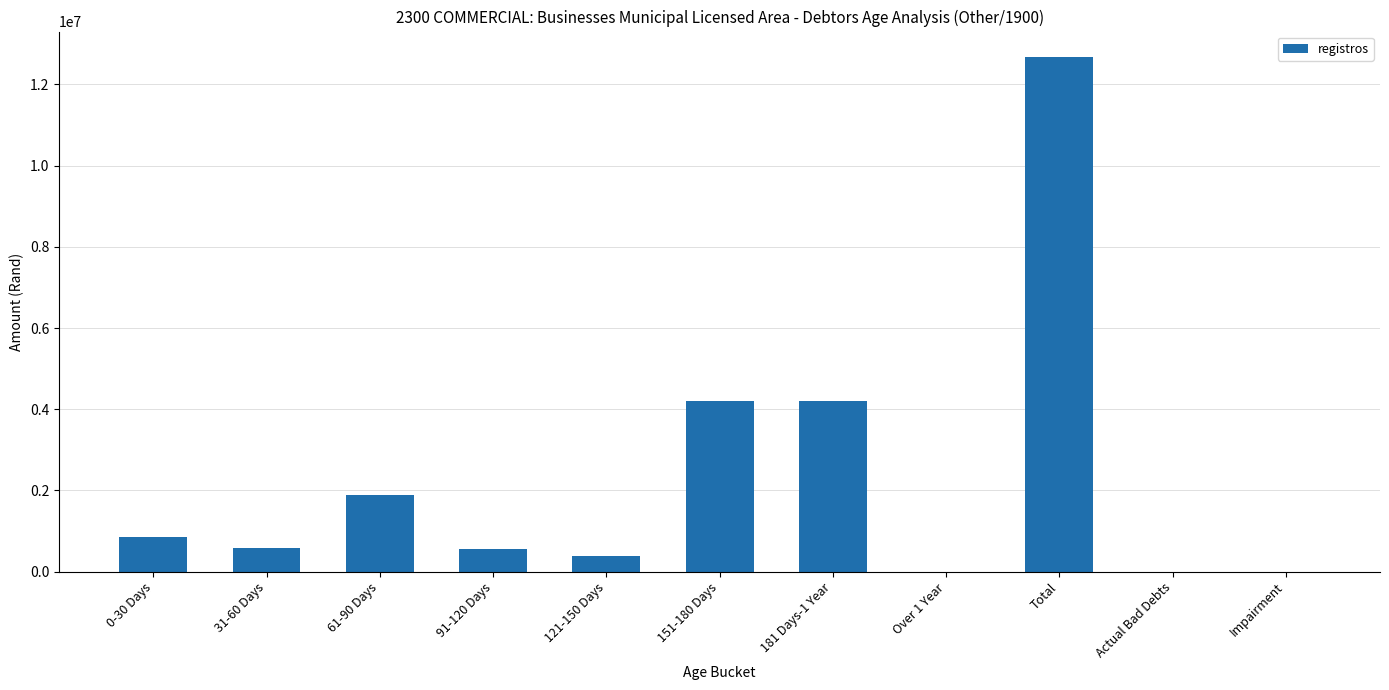

What is the greatest value displayed?

12670835